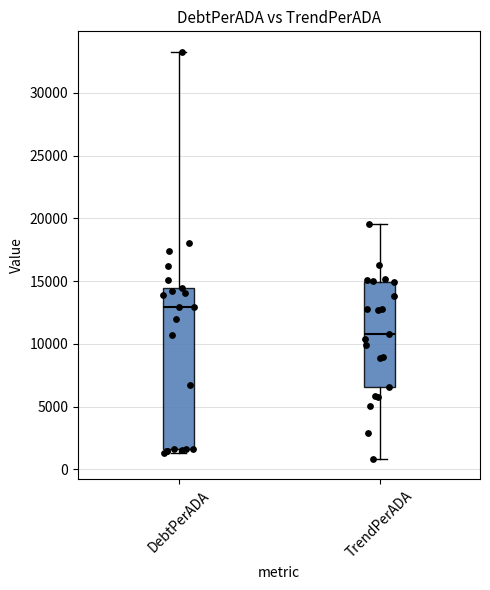

Reading left to right, read every box against the y-axis: the position of its median line, the range the box covers, and the ends of its whiskers. The values are not printed on the chart, so give them approximately, as read against the axis.

DebtPerADA: median 13000, box 1500 to 14500, whiskers 1500 (just below the box's lower edge) to 33500
TrendPerADA: median 11000, box 6500 to 15000, whiskers 1000 to 19500